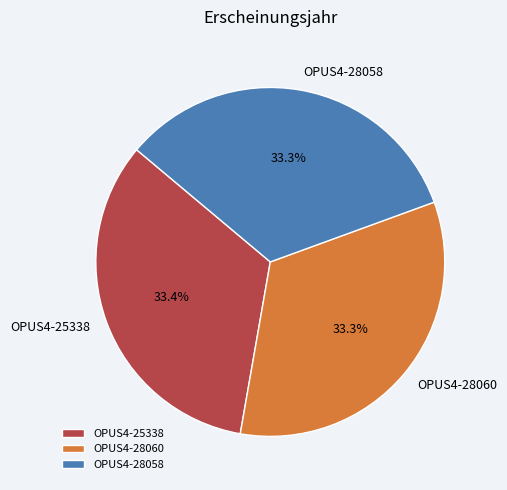

Combined, what portion of the pie is OPUS4-28058 and OPUS4-28060?

66.6%